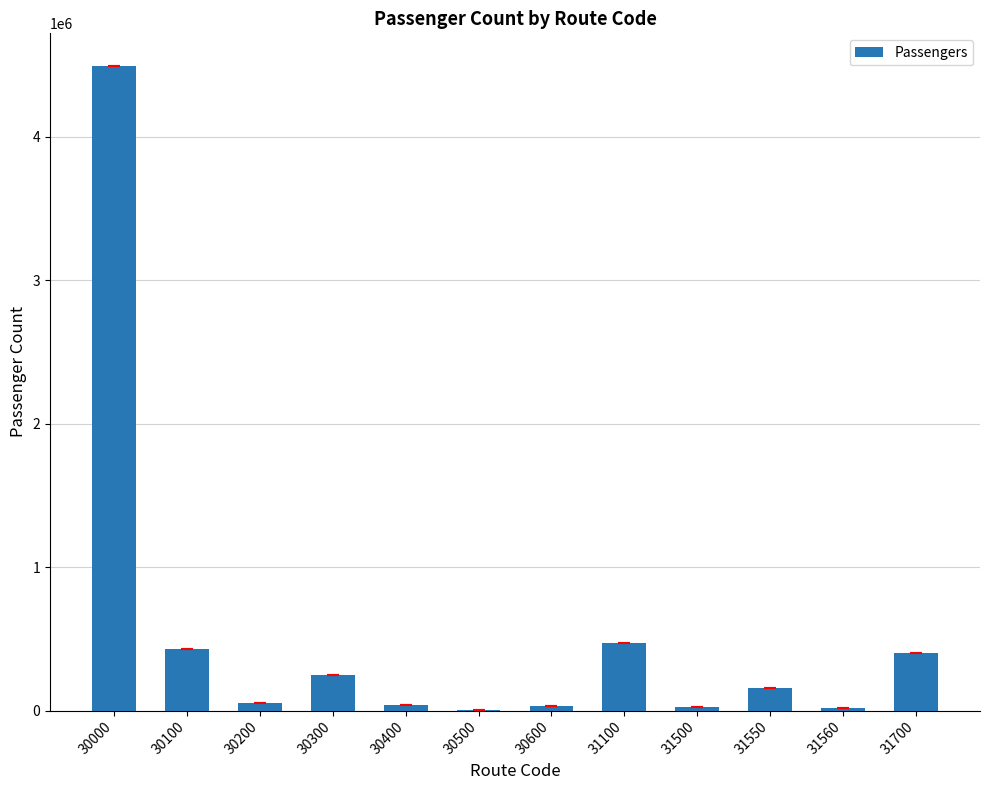

Is it true that the value at 31550 is 159266?

True